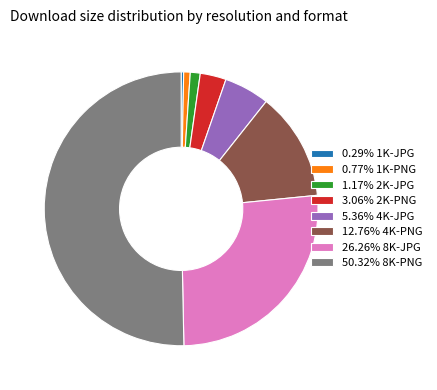

What is the ratio of the value at 12.76% 4K-PNG to the value at 0.77% 1K-PNG?

16.5